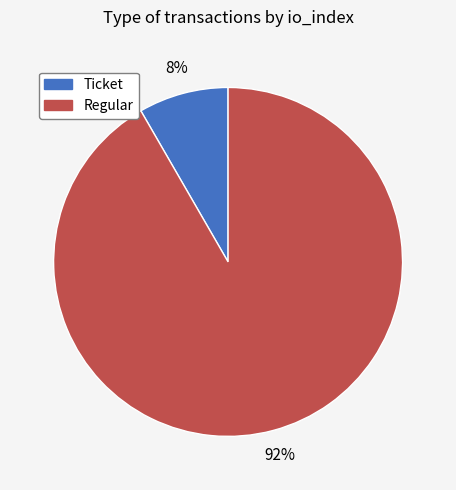

Do Ticket and Regular together represent more than half of the pie?

Yes